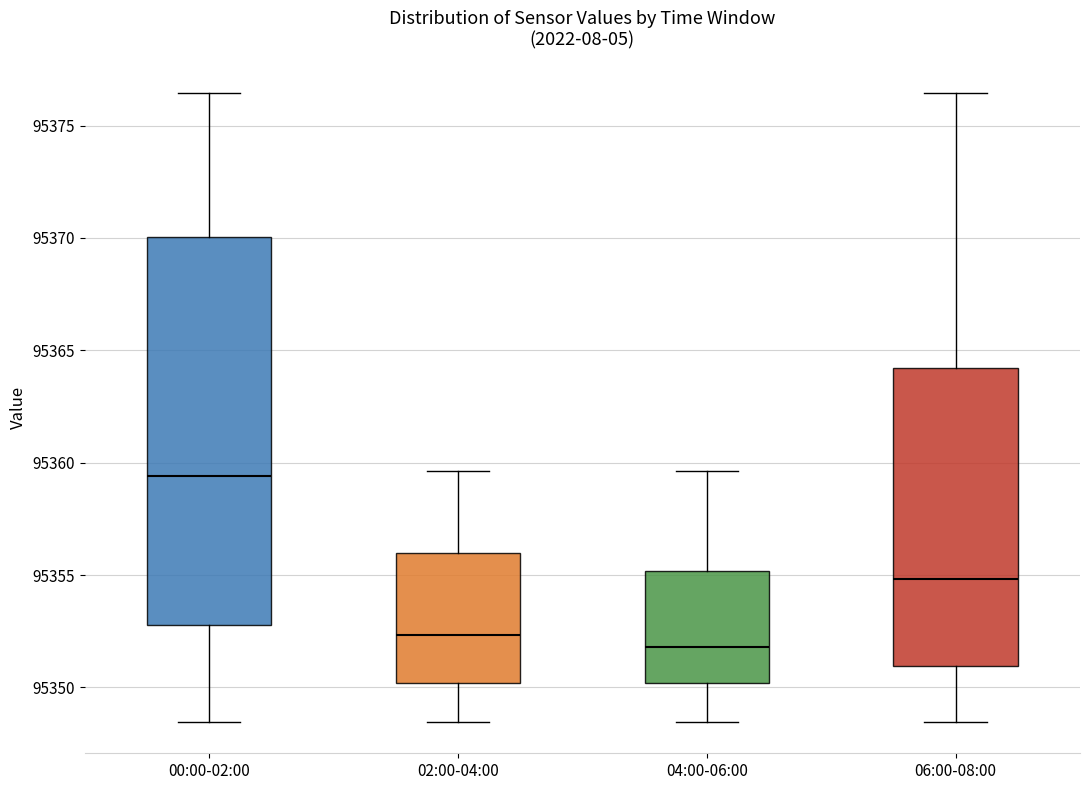

Which box has the lowest median line?

04:00-06:00